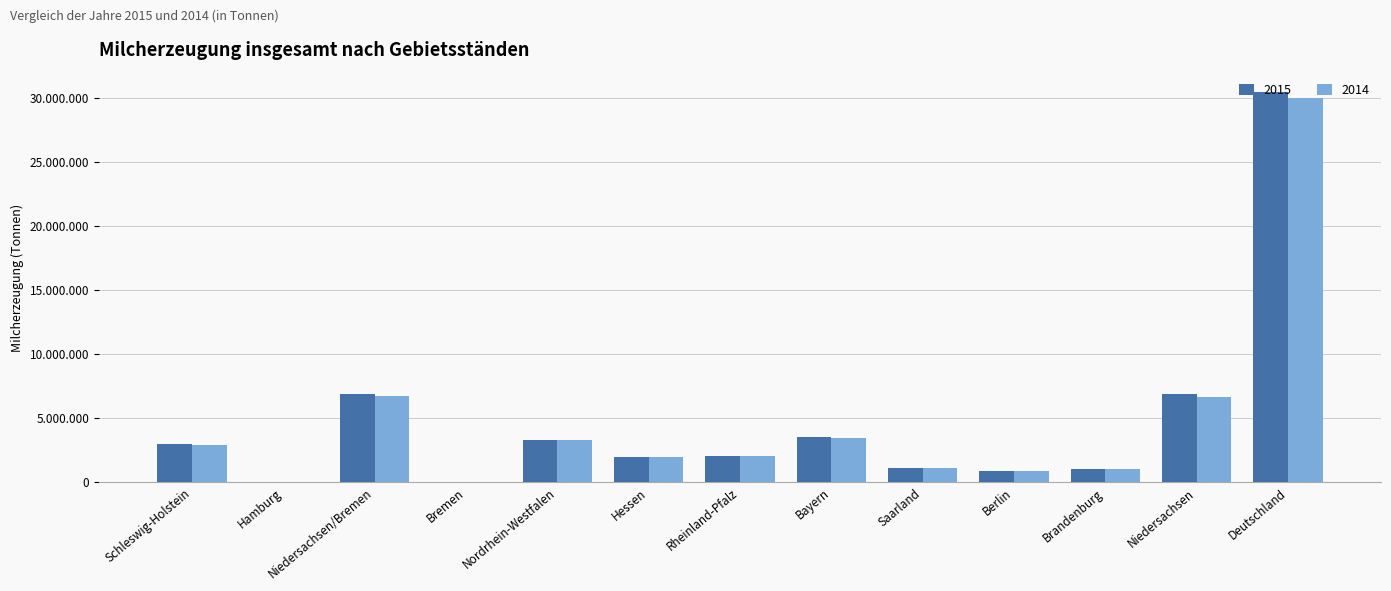

Are the bars horizontal?

No